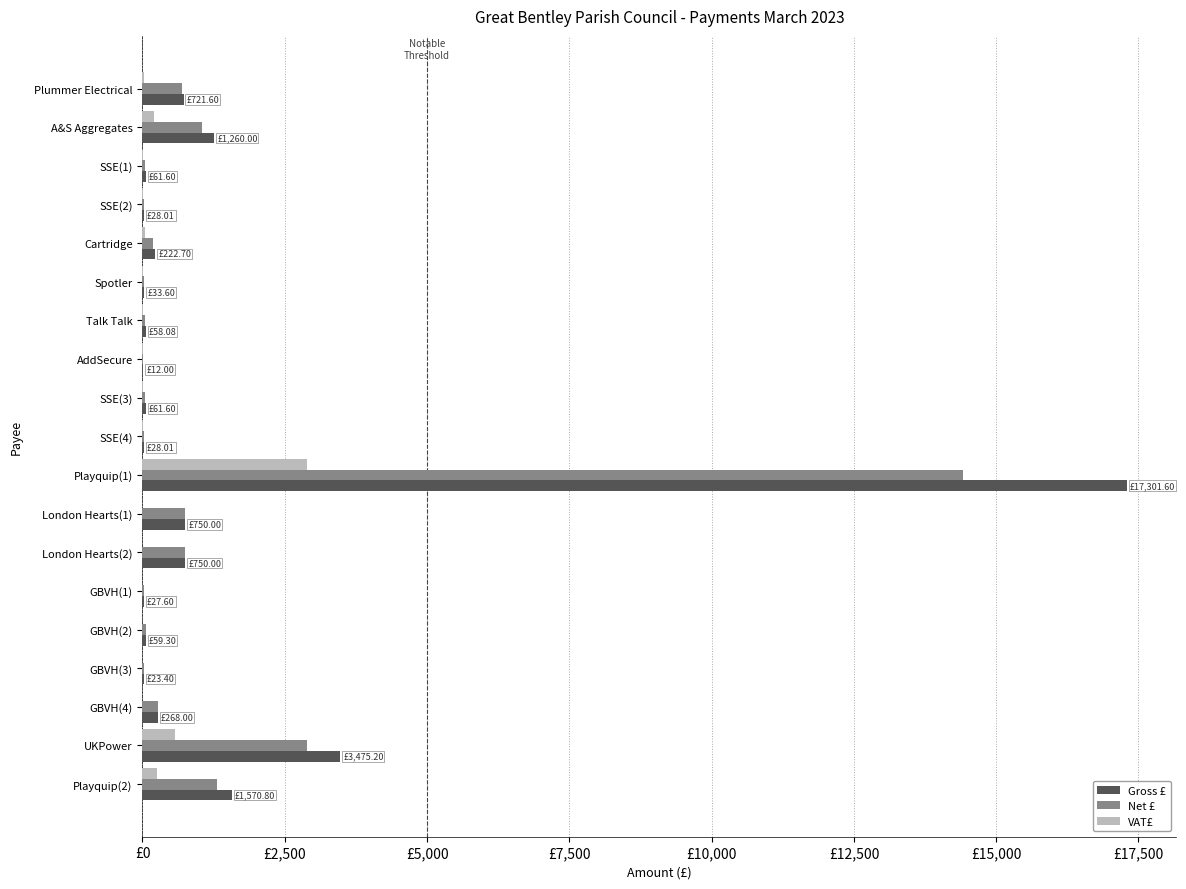

What is the lowest value of the Net £ series?

10.0